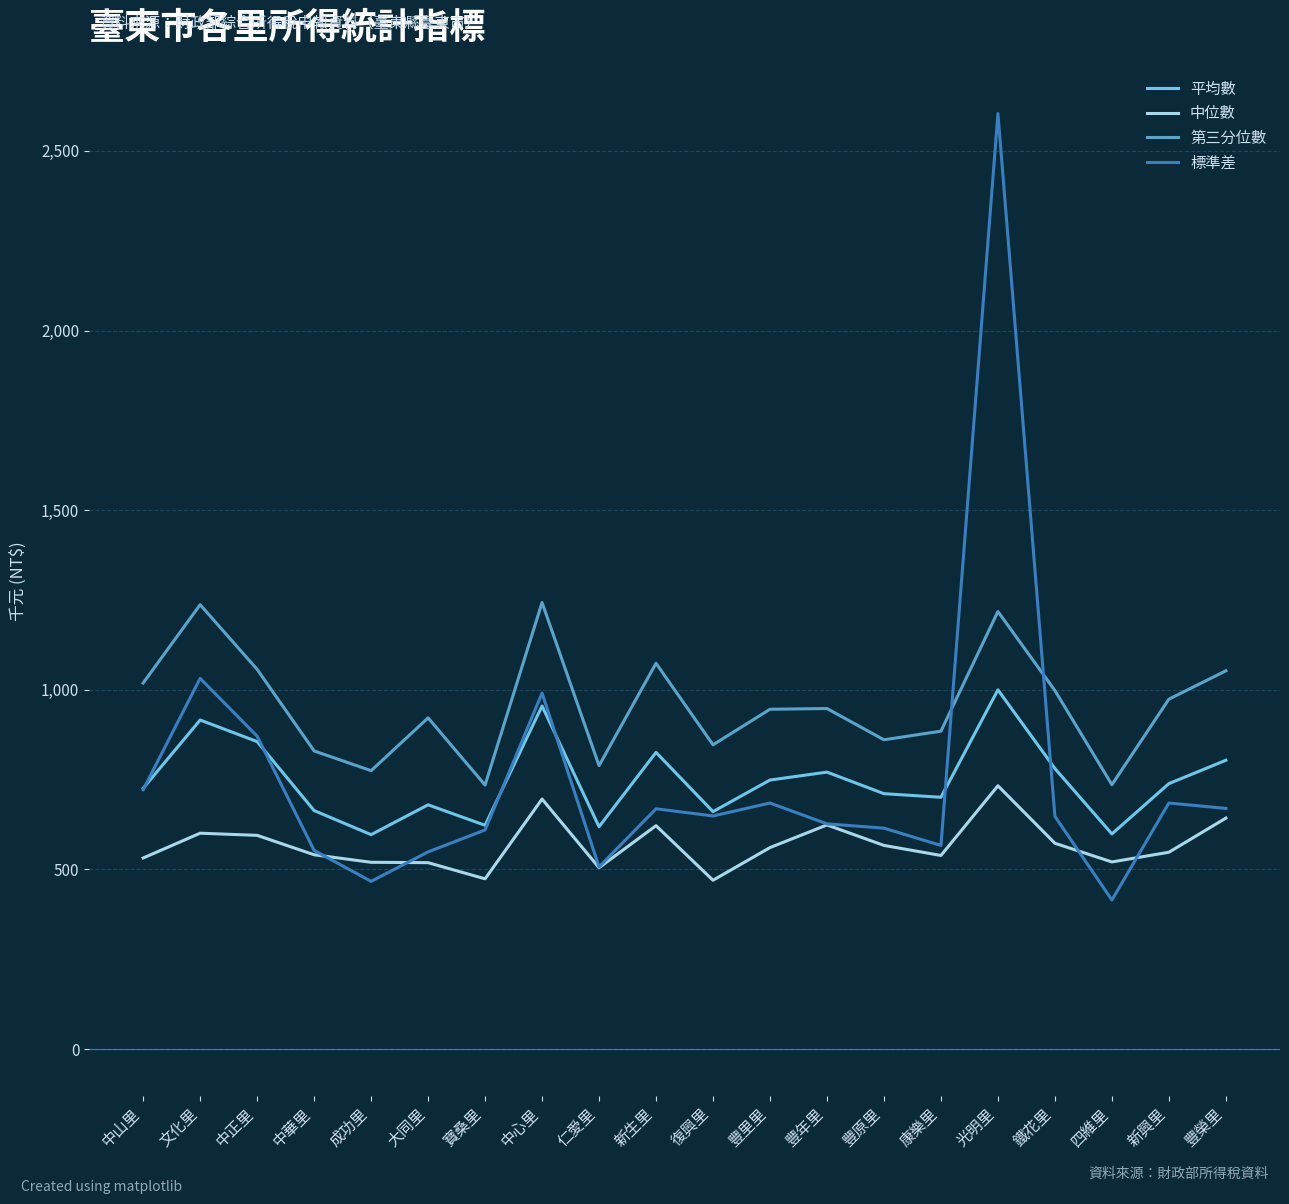

What is the sum of the 中位數 values at 文化里 and 鐵花里?

1174